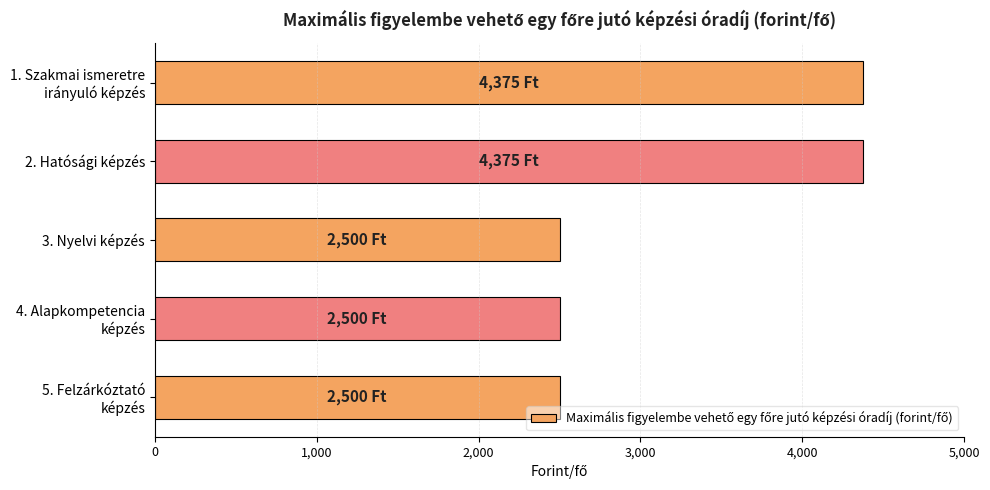

What is the label of the 4th bar from the bottom?

2. Hatósági képzés